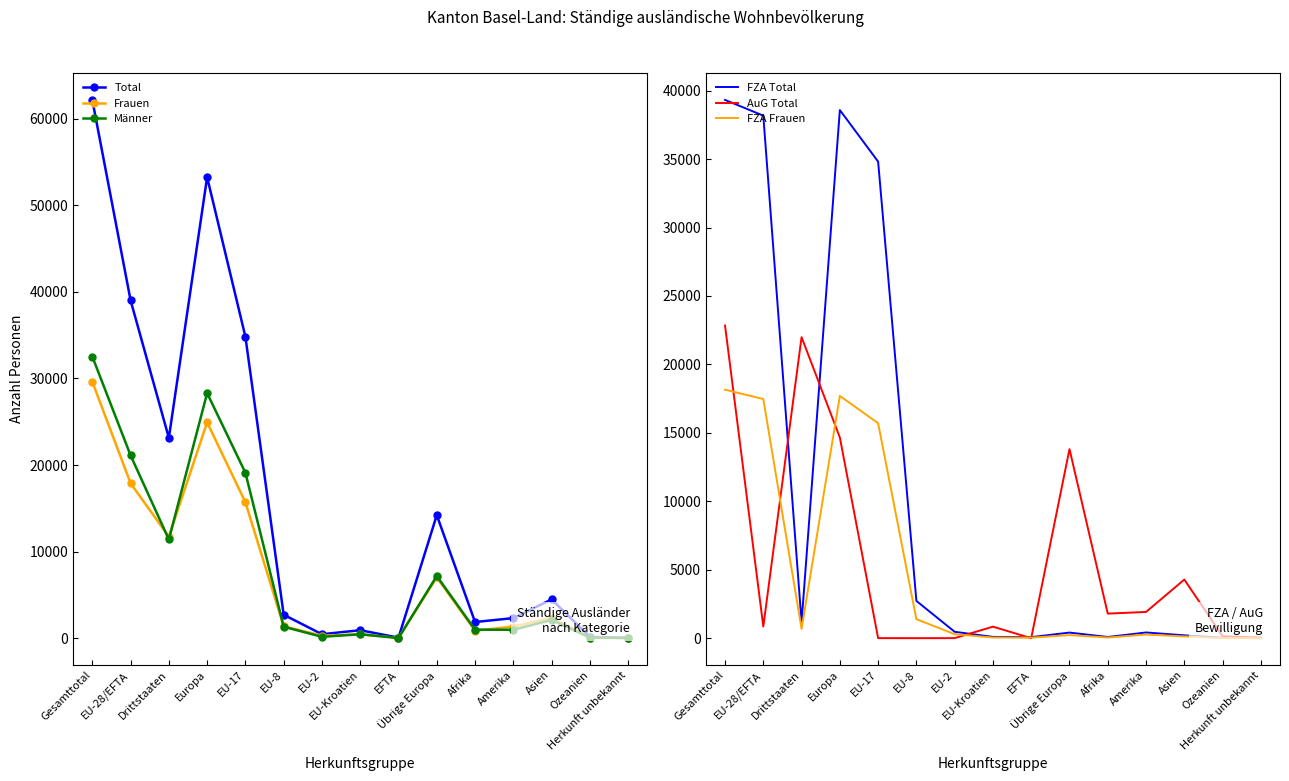

The AuG Total series shows 199 at Ozeanien. True or false?

False